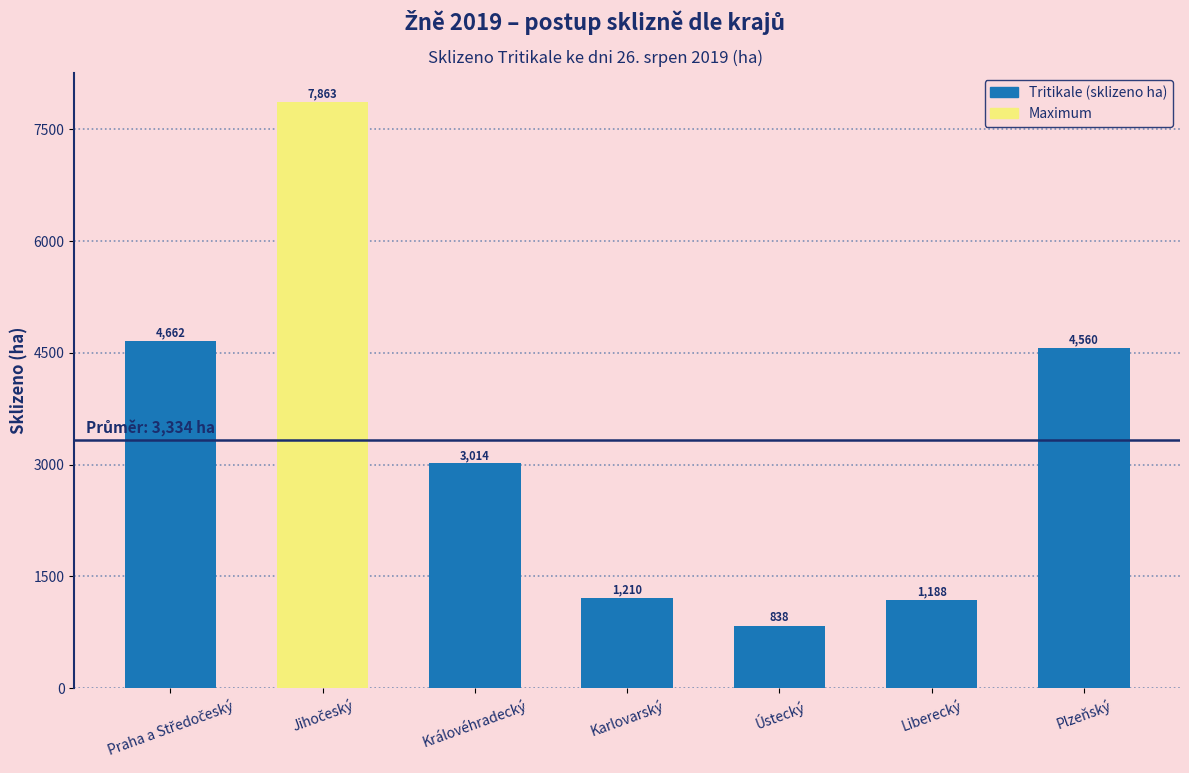

What is the difference between the maximum and second lowest values?

6675.0